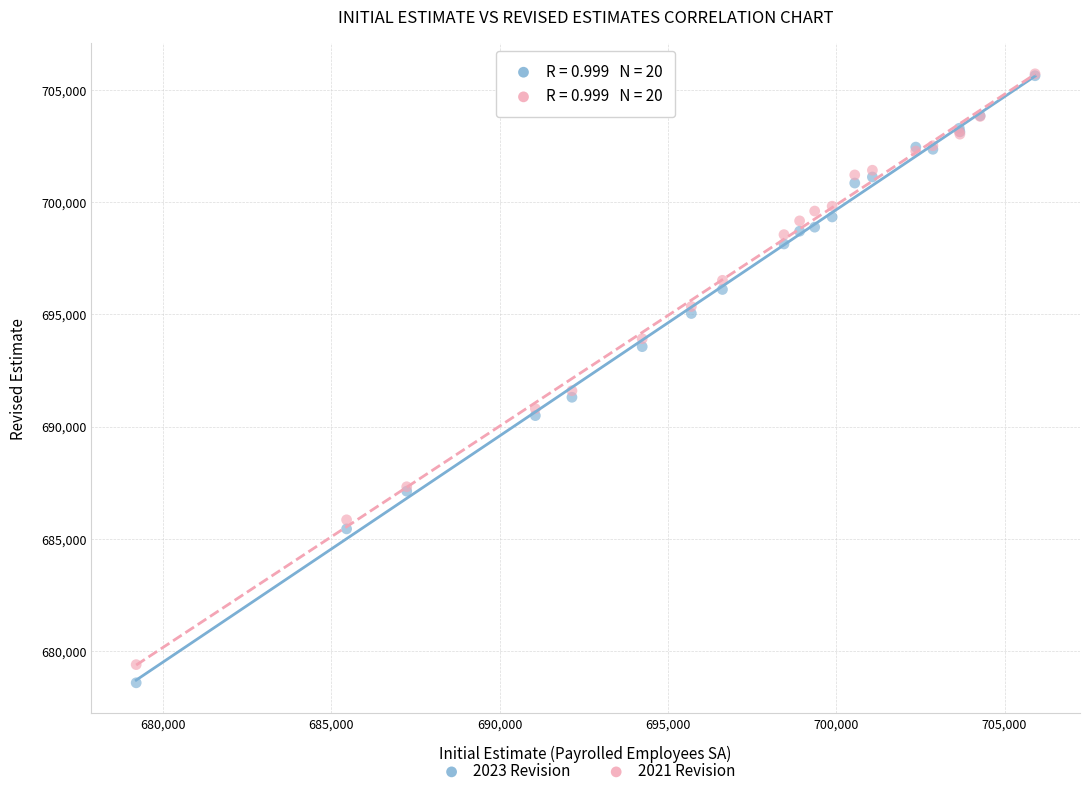

What are all the series names shown in the legend?

2023 Revision, 2021 Revision